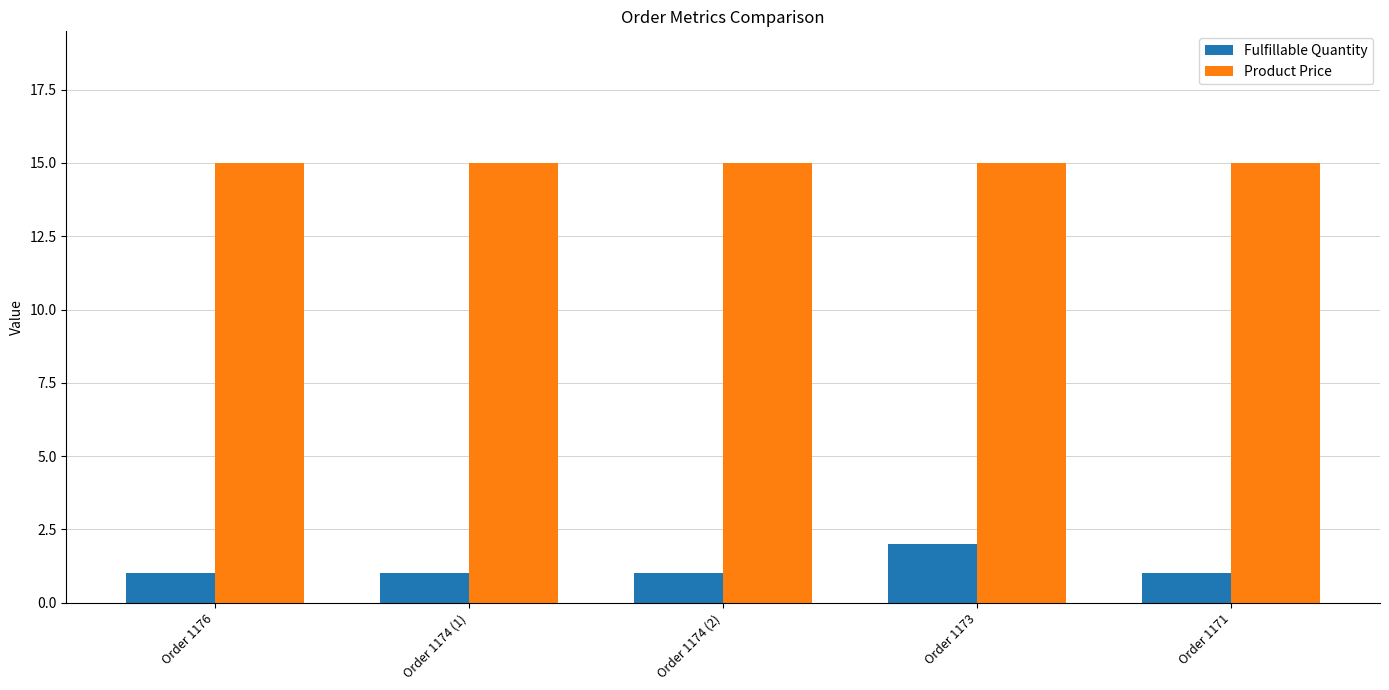

List the series in order of their peak value, lowest first.

Fulfillable Quantity, Product Price